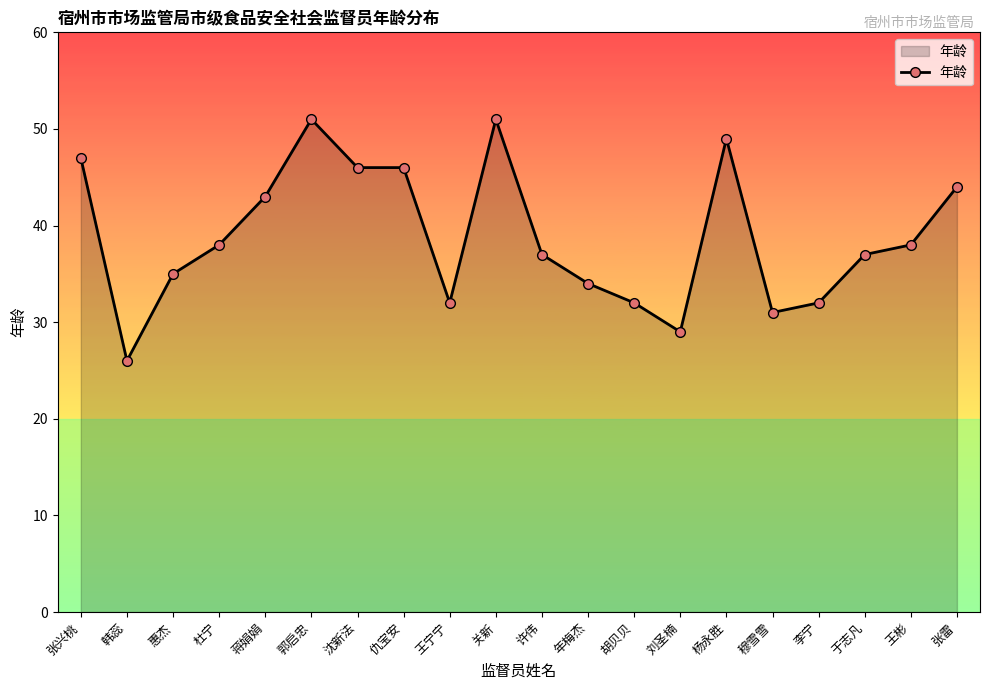

Which label corresponds to the smallest value in the chart?

韩蕊